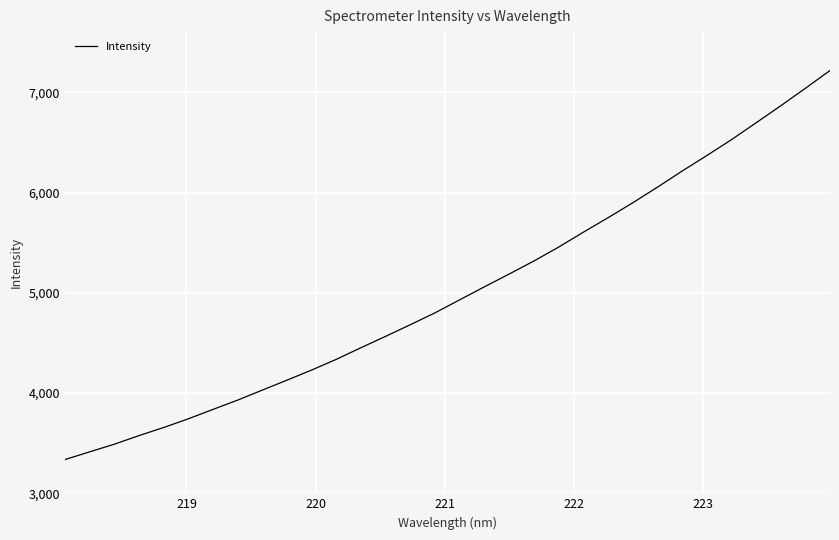

Reading left to right, what are all the values shown in this chart?

3336.5	3413.6	3489.9	3575.7	3656.5	3743.6	3837.5	3930.4	4030.4	4129.8	4230.7	4337.8	4454.0	4567.4	4683.5	4801.8	4931.9	5061.2	5188.3	5317.7	5456.6	5604.8	5749.2	5897.7	6053.2	6213.8	6368.3	6526.7	6695.2	6865.0	7039.3	7217.1